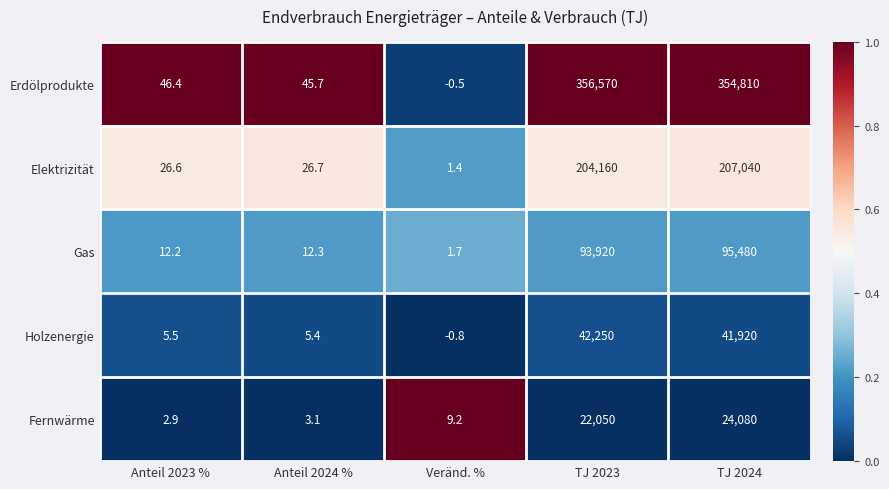

What is the total value across all series at Veränd. %?

11.0